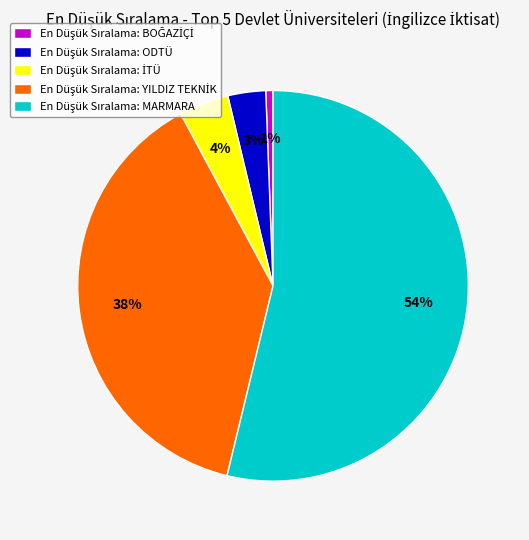

Is there any slice that represents more than half of the pie?

Yes